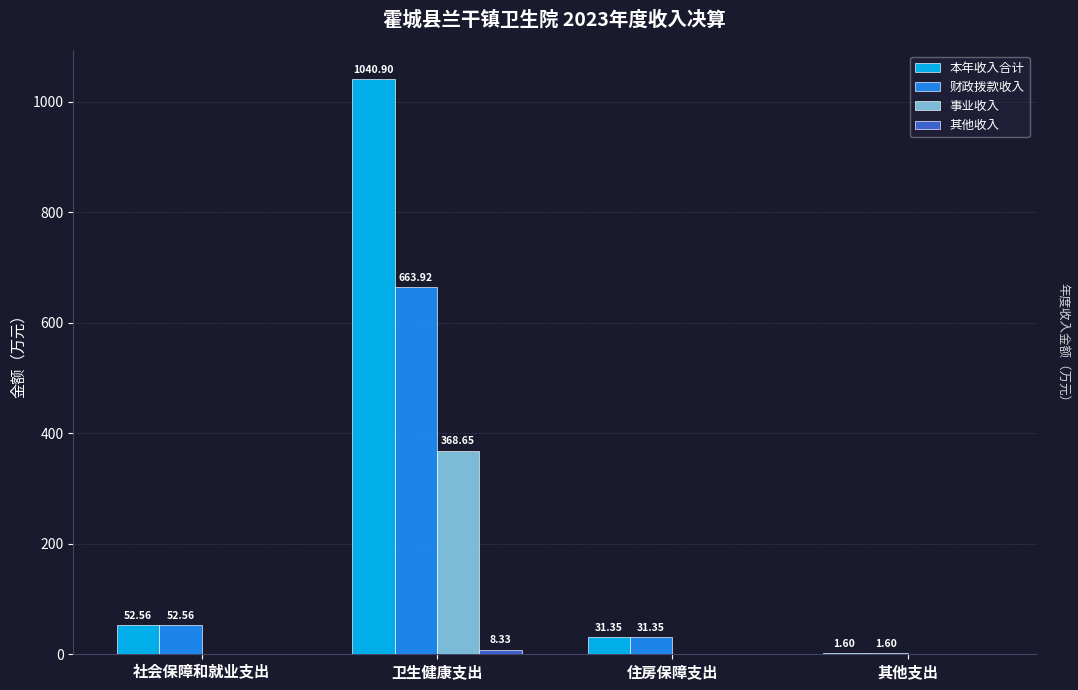

Are the bars grouped side by side (vs. stacked)?

Yes